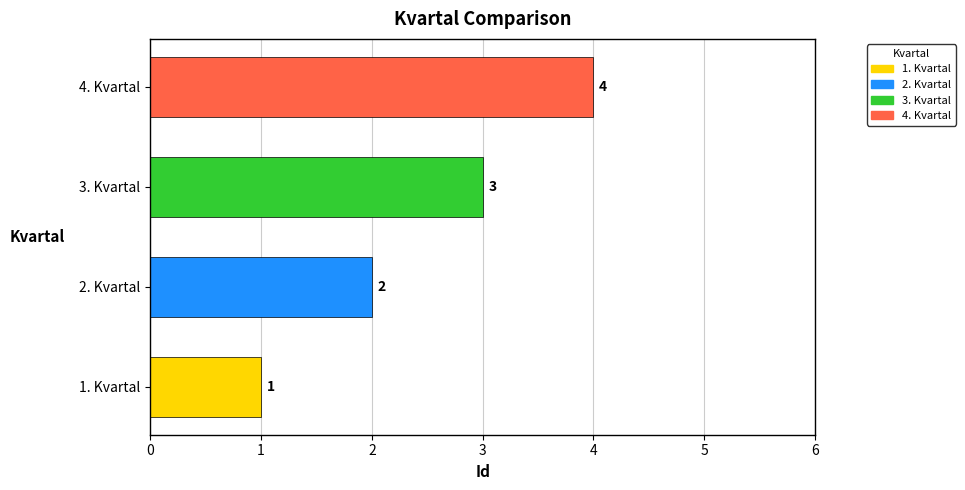

Between 4. Kvartal and 2. Kvartal, which is larger?

4. Kvartal